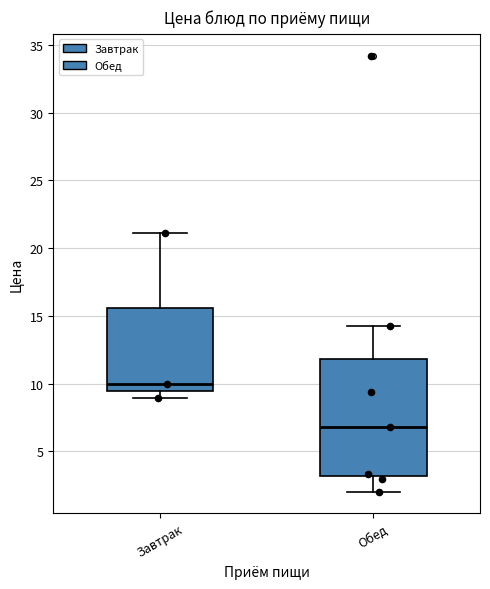

Which box has the highest median line?

Завтрак